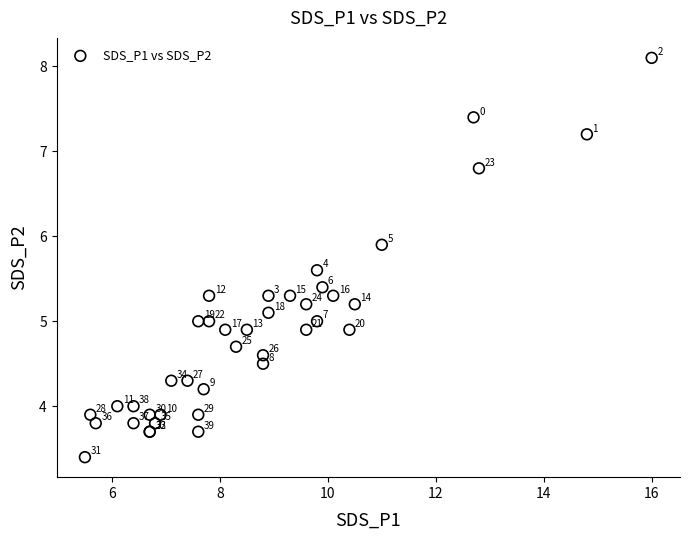

What Y value in the scatter plot is closest to 5?

5.0